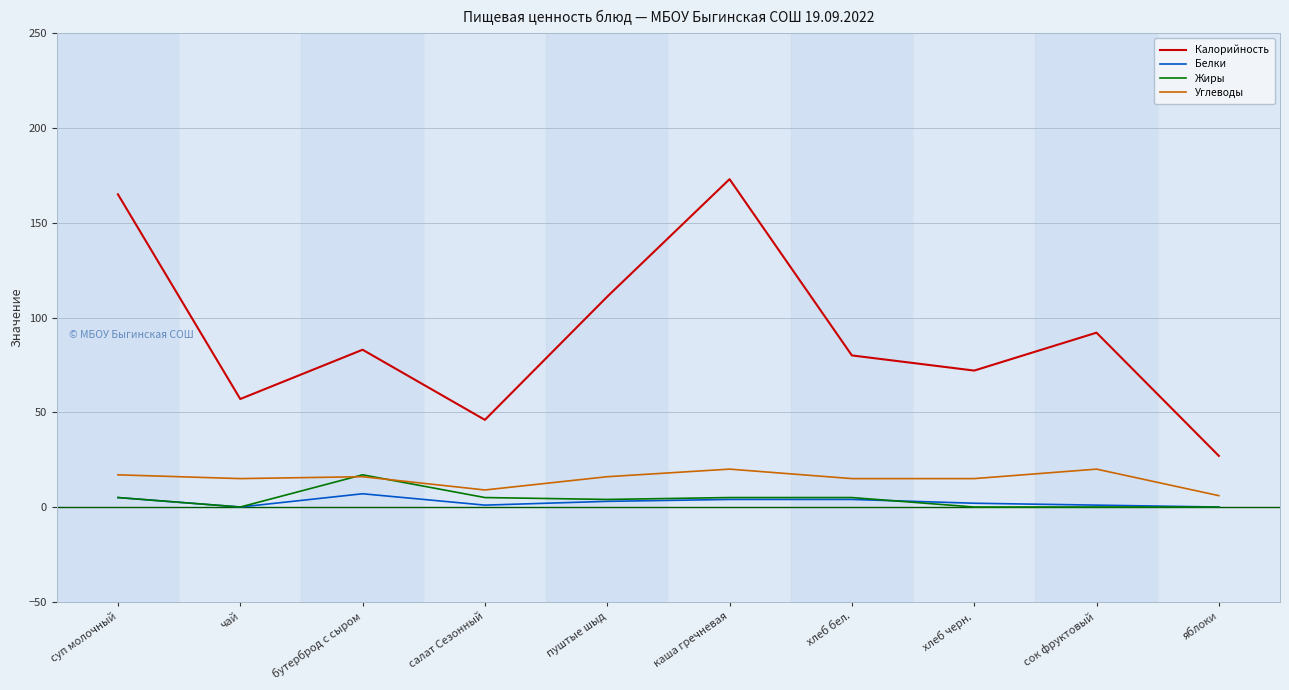

At which label is Калорийность closest to 100?

сок фруктовый